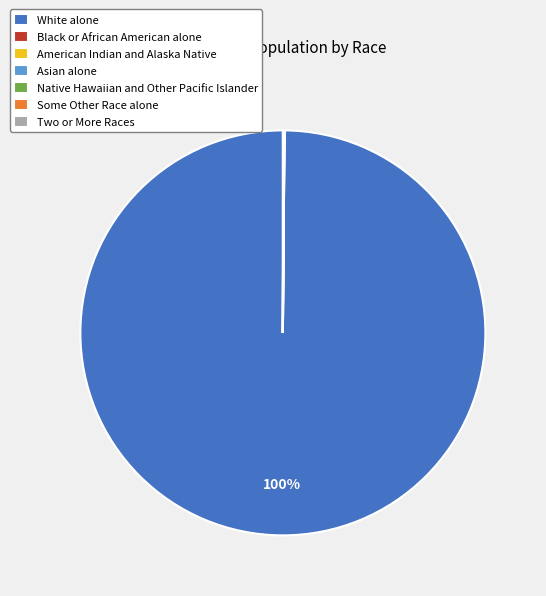

Is there a majority slice in this chart?

Yes